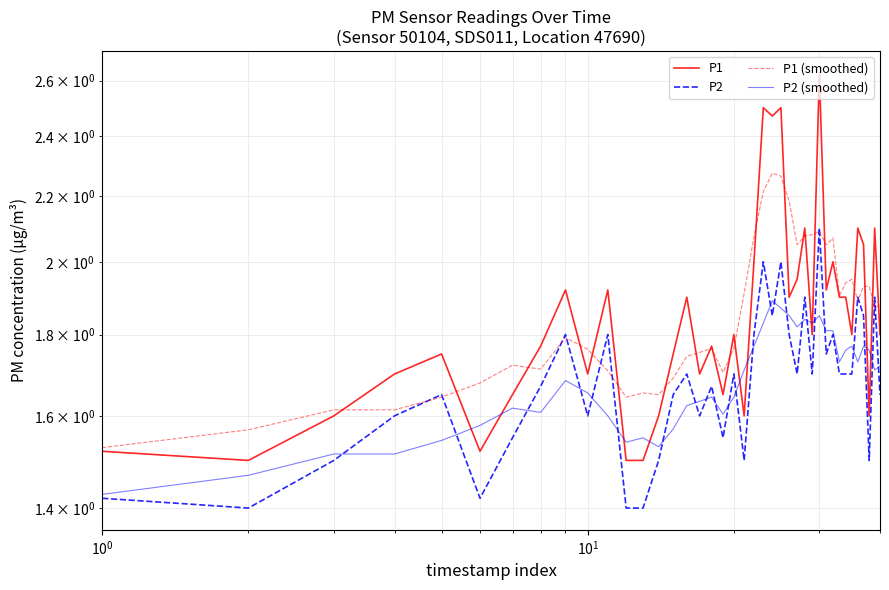

True or false: P2 has more than 1 interior local peaks.

True